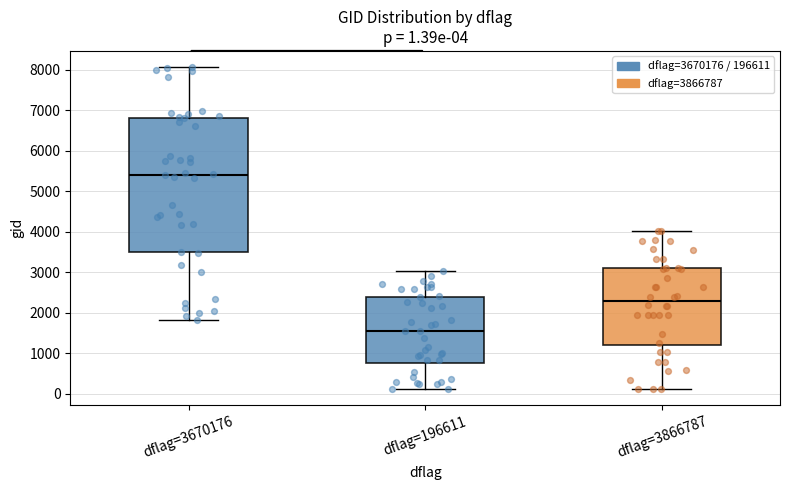

Which box's median line is the lowest?

dflag=196611